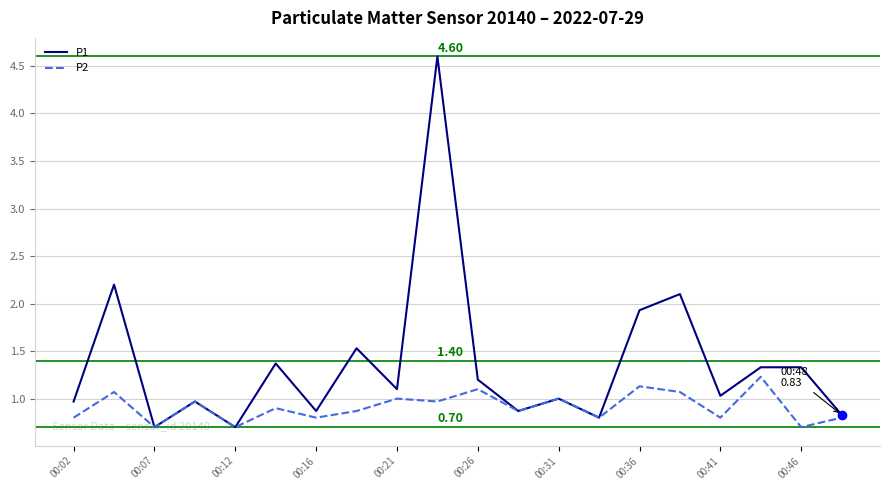

Which series has the widest spread of values?

P1